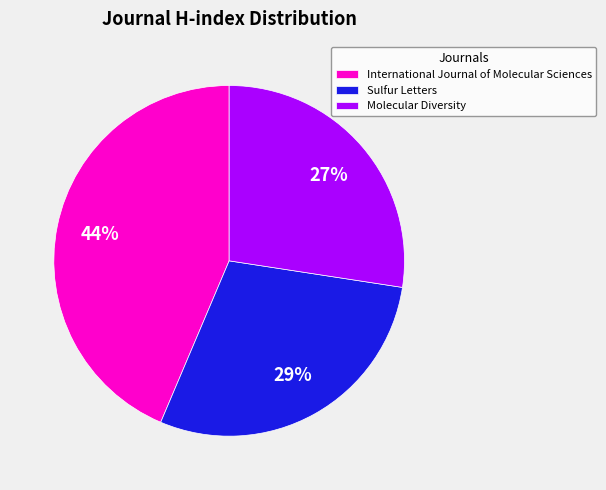

True or false: Molecular Diversity accounts for 27% of the total.

True